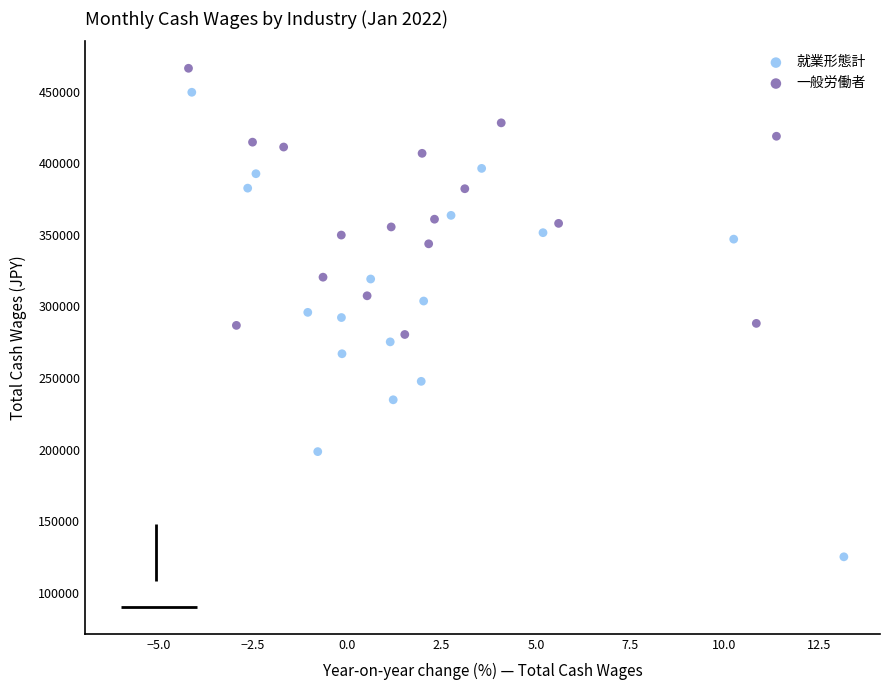

Which series reaches the maximum Y coordinate?

一般労働者